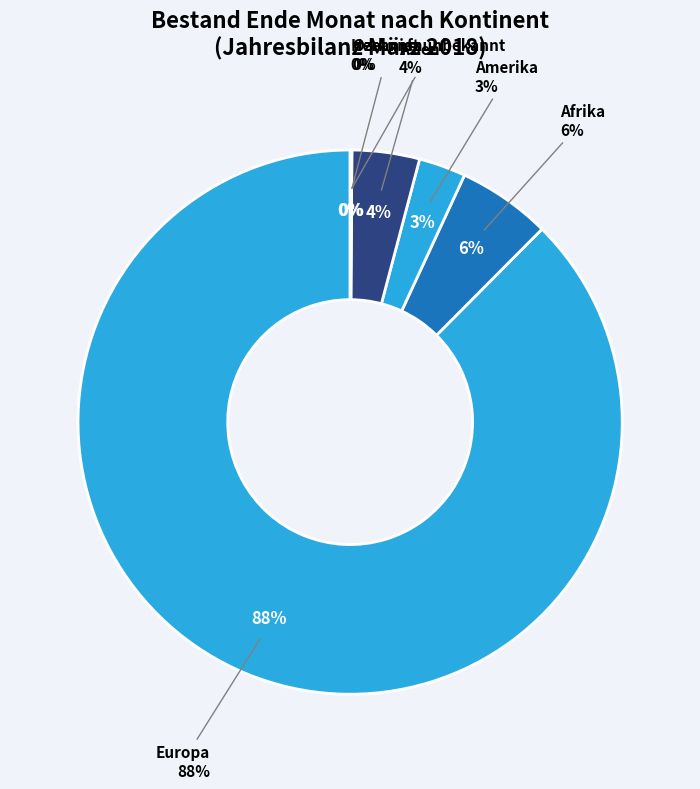

What percentage is the Amerika slice, to the nearest percent?

3%